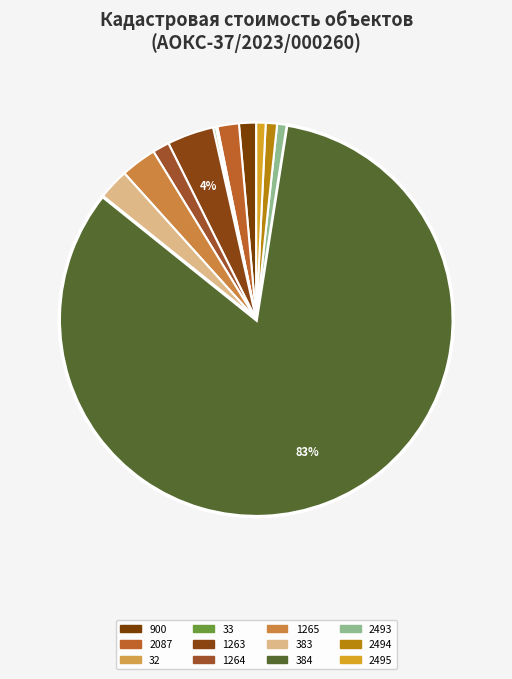

How many segments does this pie chart have?

12